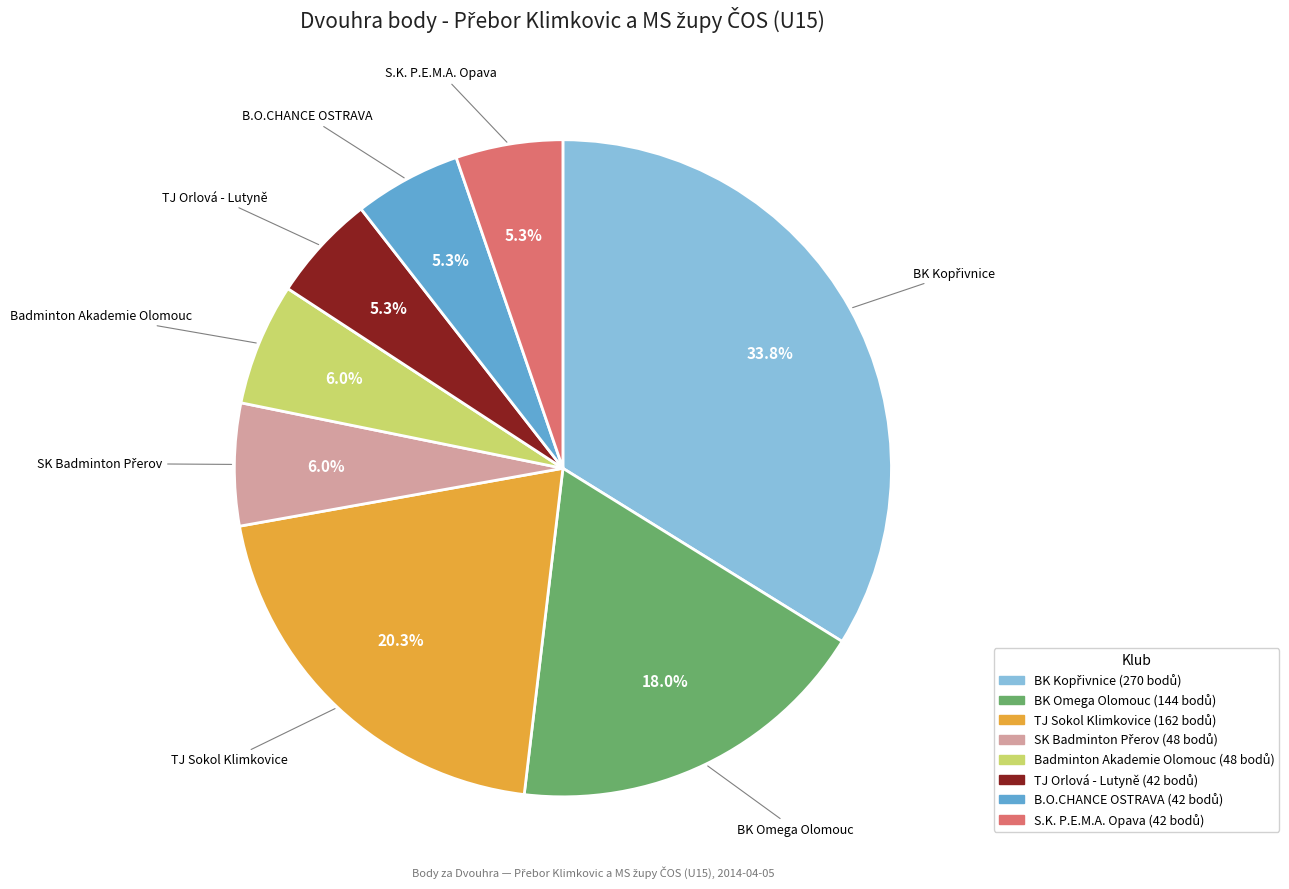

Is there a majority slice in this chart?

No